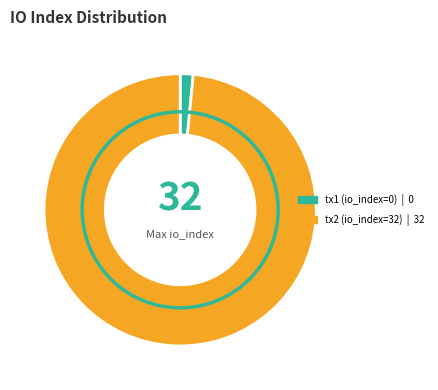

How many slices are in this pie chart?

2